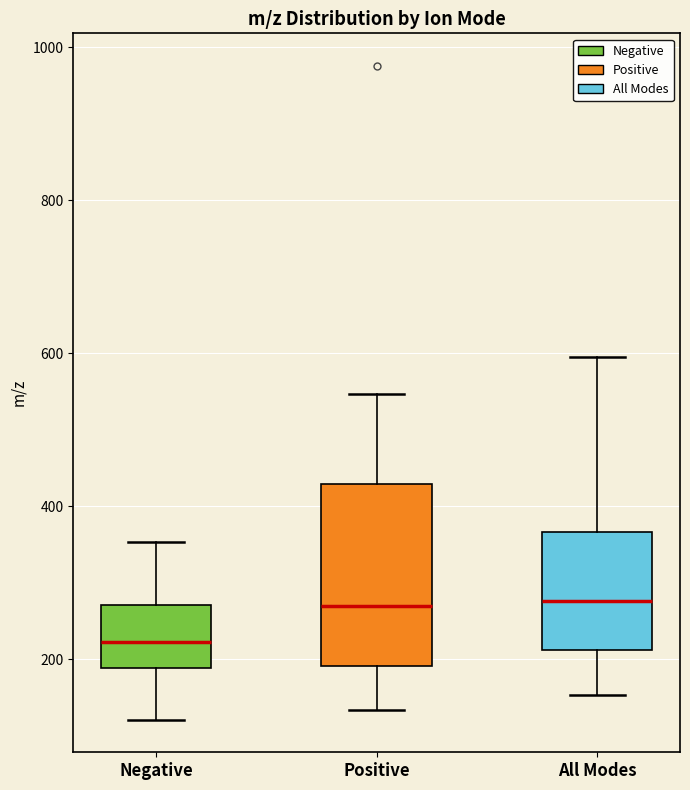

Reading left to right, transcribe this box plot: for each box, give where its median line is, the range the box spans, and where its two whiskers end, as read against the y-axis. The values are not printed on the chart, so give them approximately, as read against the axis.

Negative: median 220, box 180 to 280, whiskers 120 to 360
Positive: median 260, box 200 to 420, whiskers 140 to 540
All Modes: median 280, box 220 to 360, whiskers 160 to 600